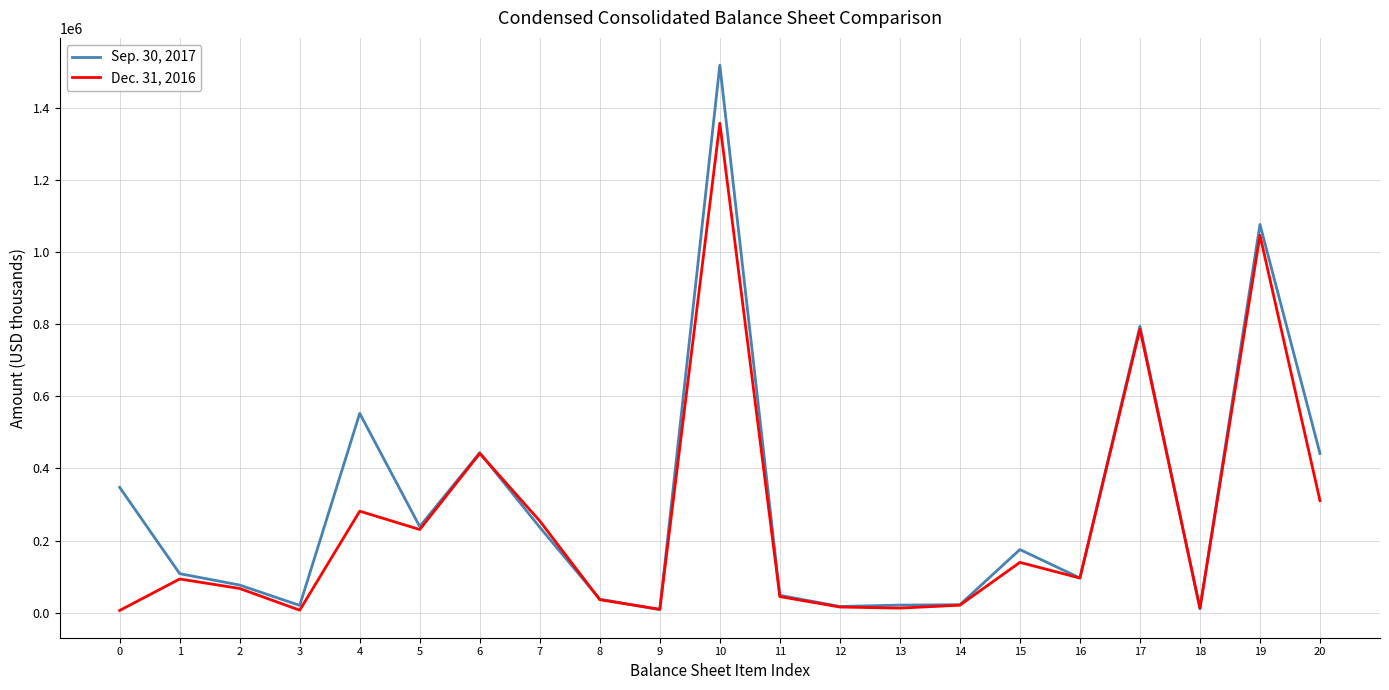

Rank the series by their maximum value, from lowest to highest.

Dec. 31, 2016, Sep. 30, 2017